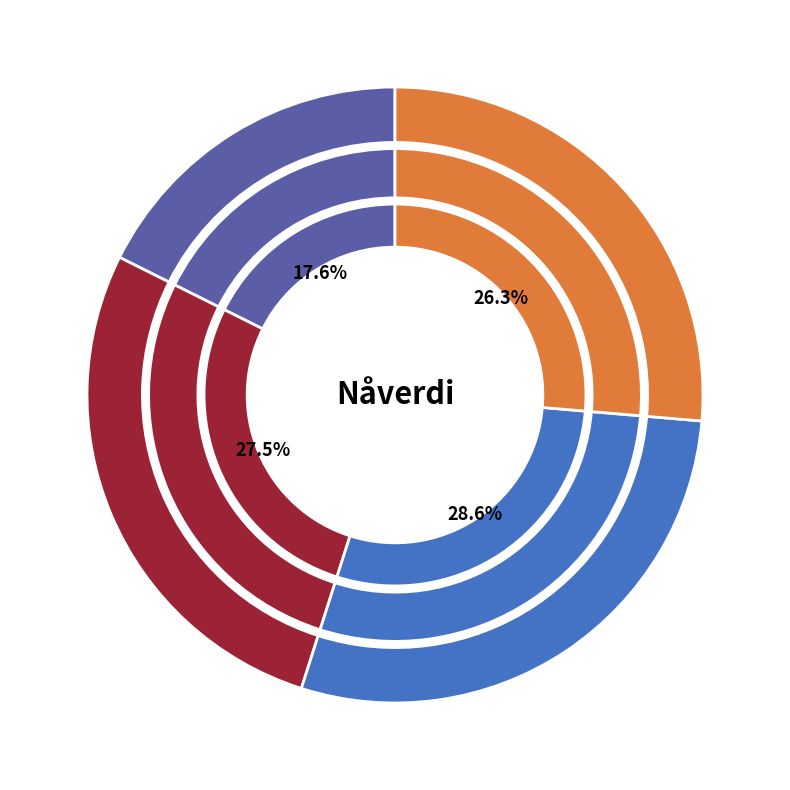

How many segments does this pie chart have?

4